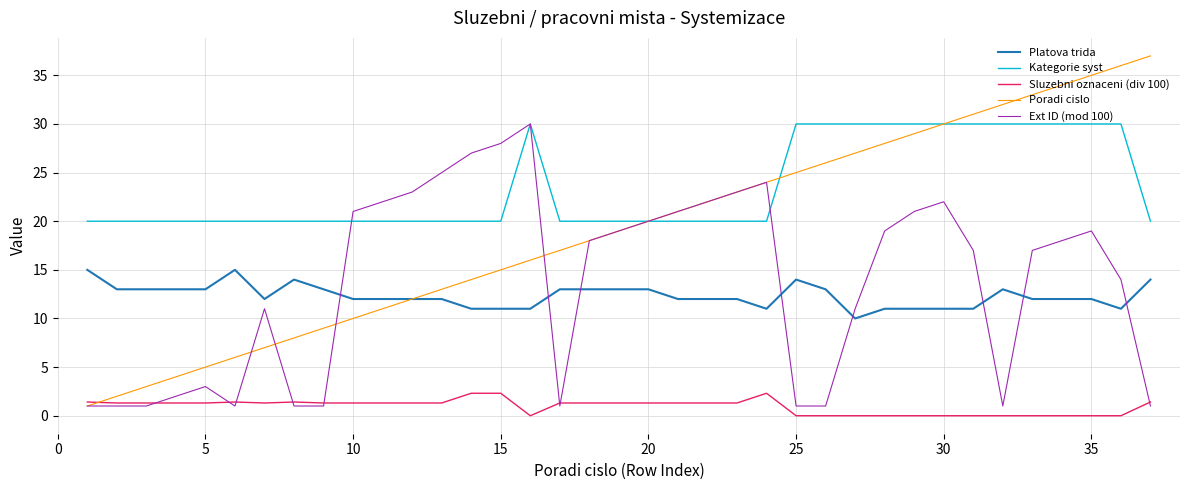

True or false: Platova trida and Ext ID (mod 100) intersect in this chart.

True